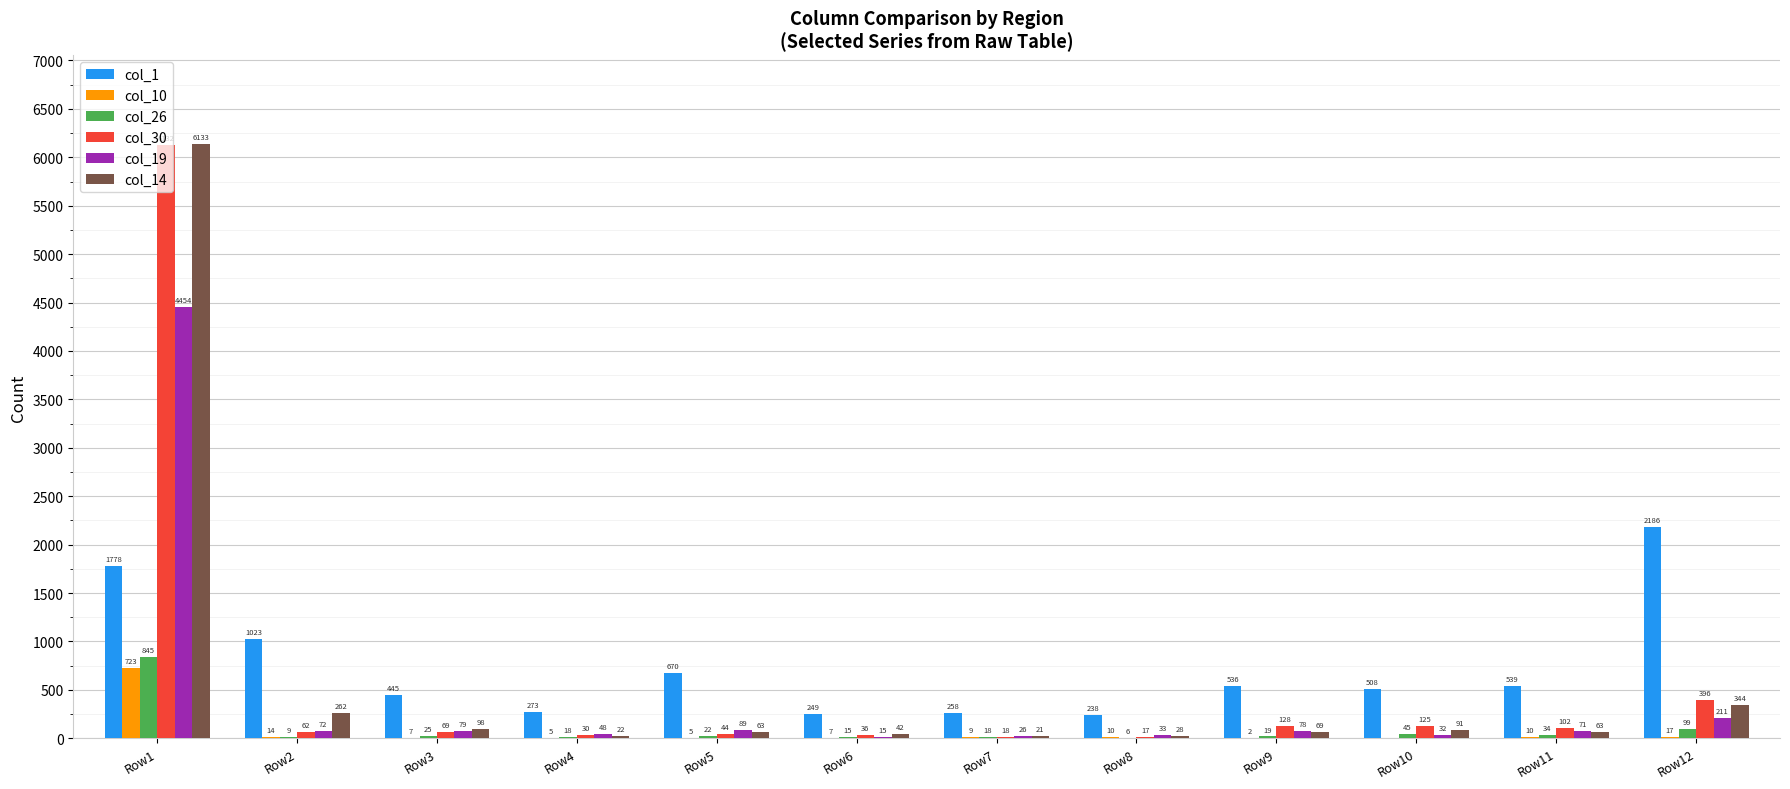

The col_14 series shows 69 at Row9. True or false?

True